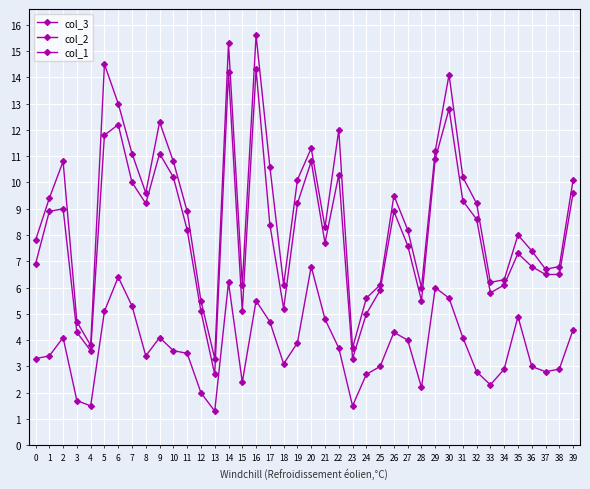

What is the difference between the col_3 values at 16 and 15?

9.5